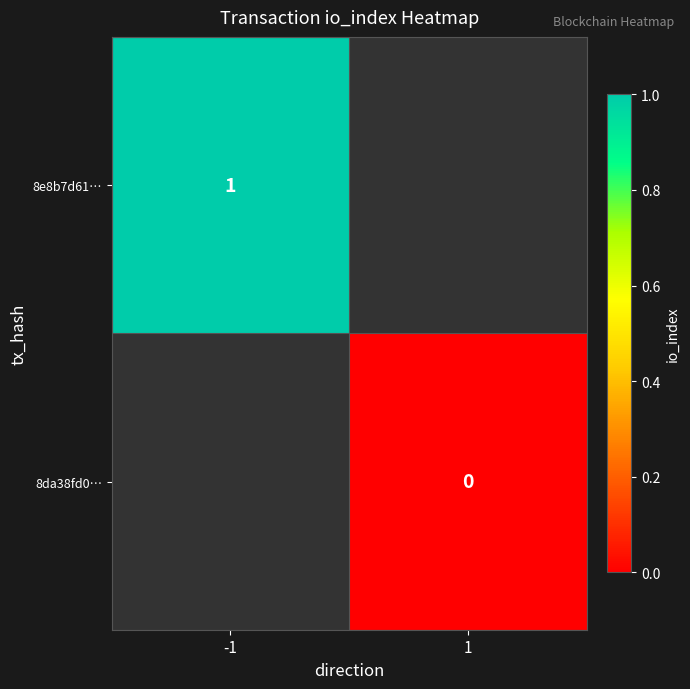

Is the value of 8da38fd0… at 1 greater than the value of 8e8b7d61… at -1?

No